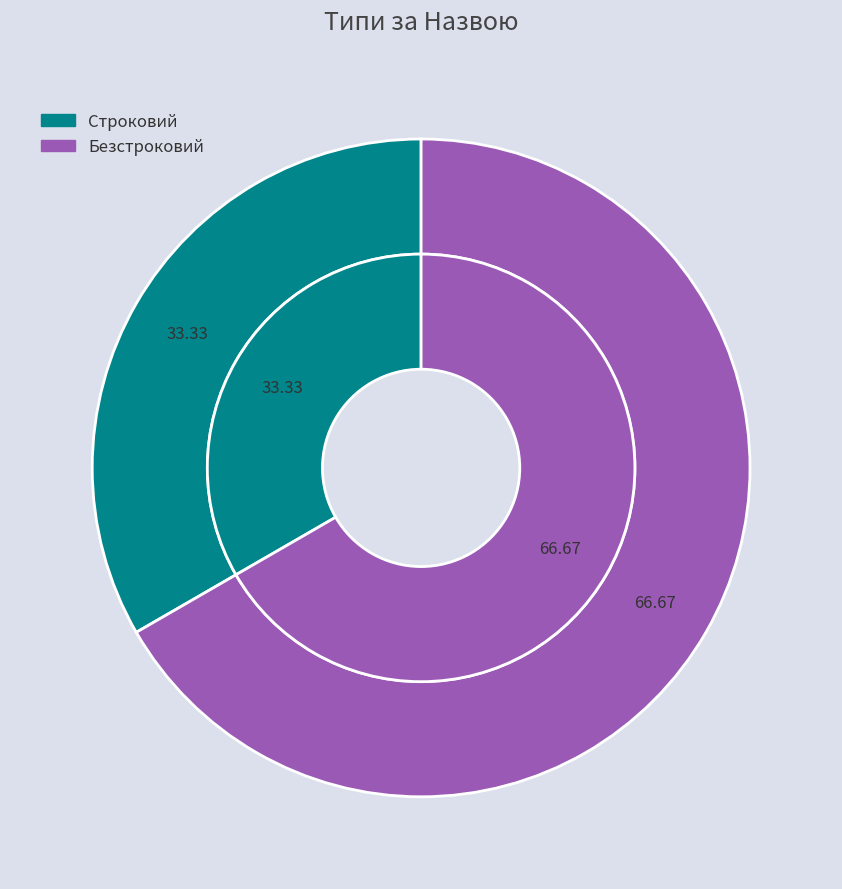

What is the largest slice in the pie chart?

Безстроковий